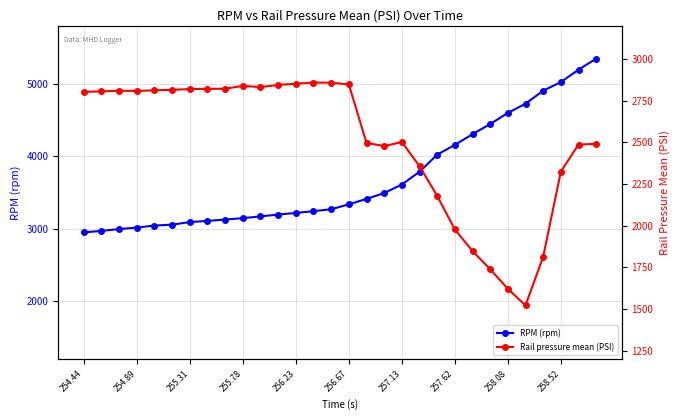

How many interior local valleys does the Rail pressure mean (PSI) series have?

4